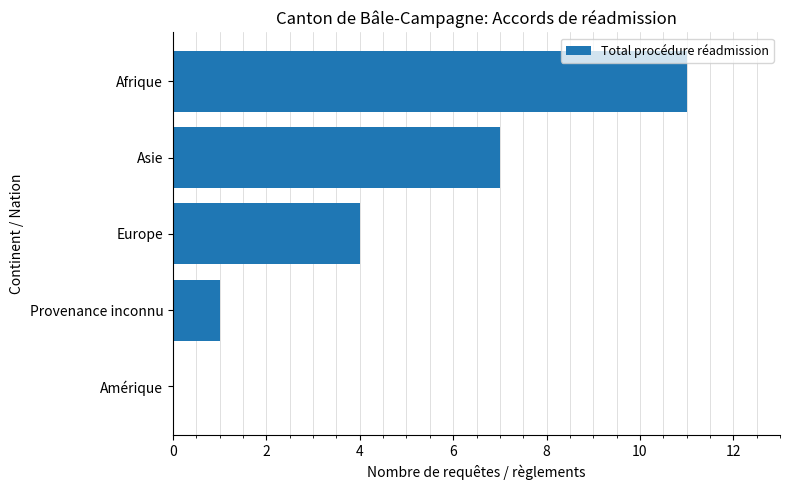

How many positive values are there?

4